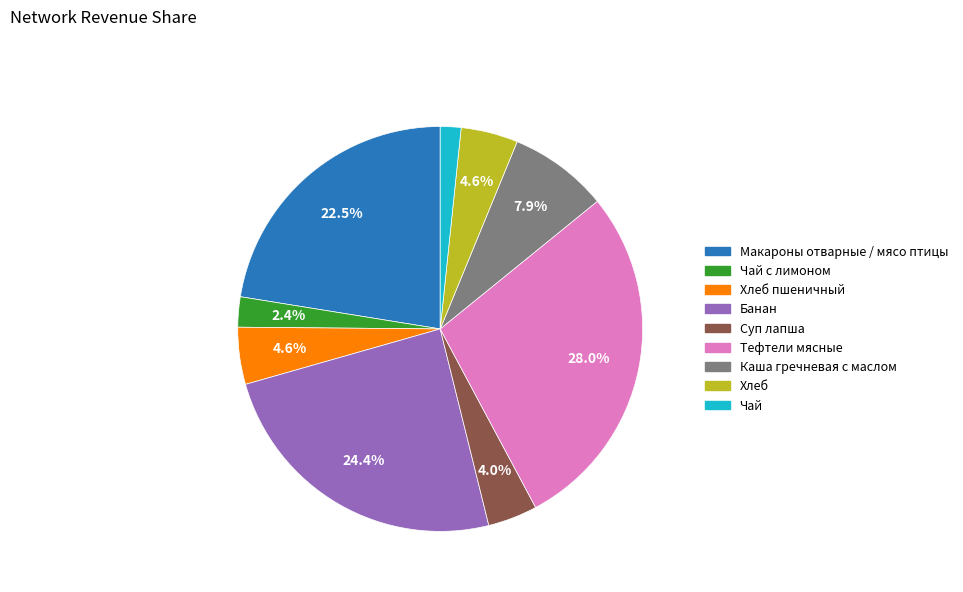

What portion of the pie excludes Тефтели мясные?

72.0%